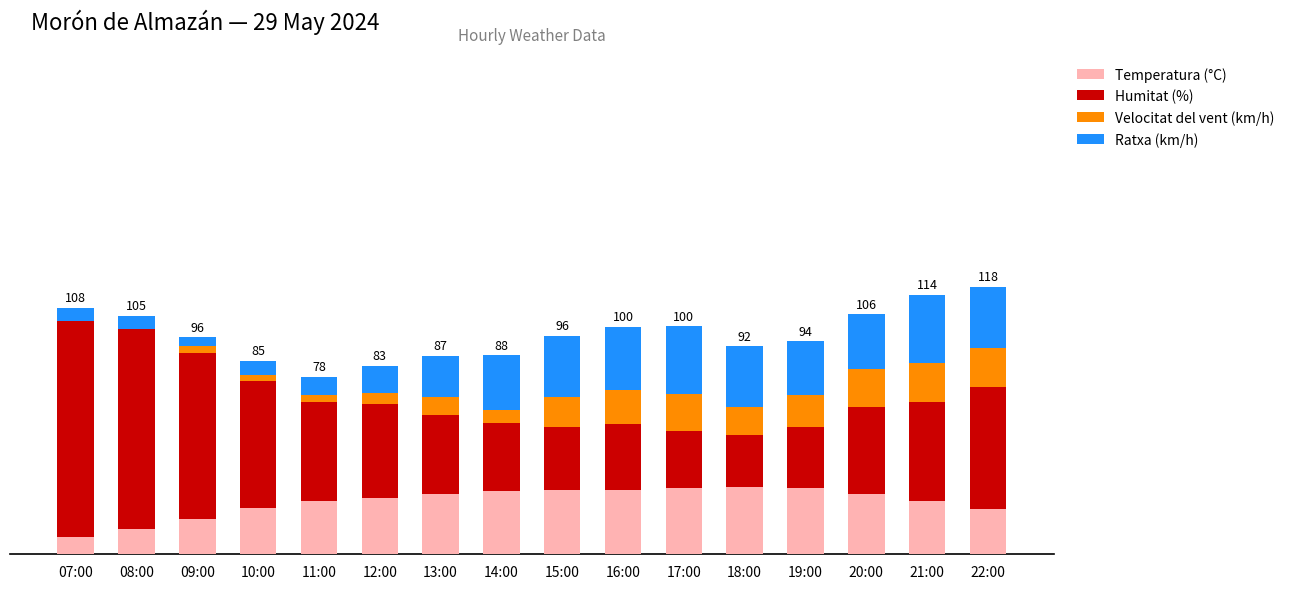

Is it true that Ratxa (km/h) equals 24.0 at 19:00?

True